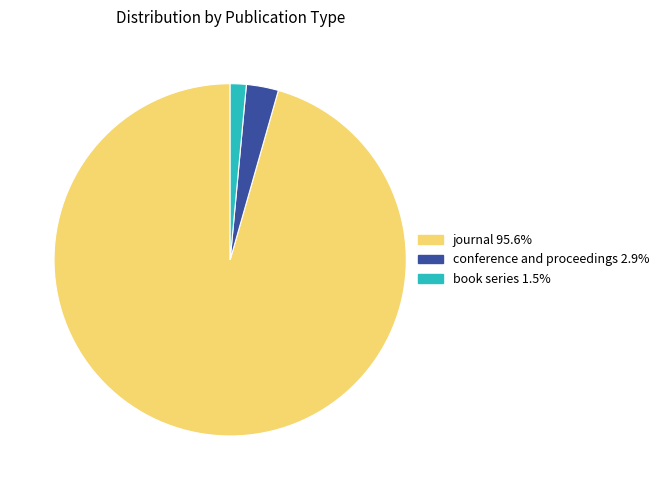

Do journal and conference and proceedings together represent more than half of the pie?

Yes